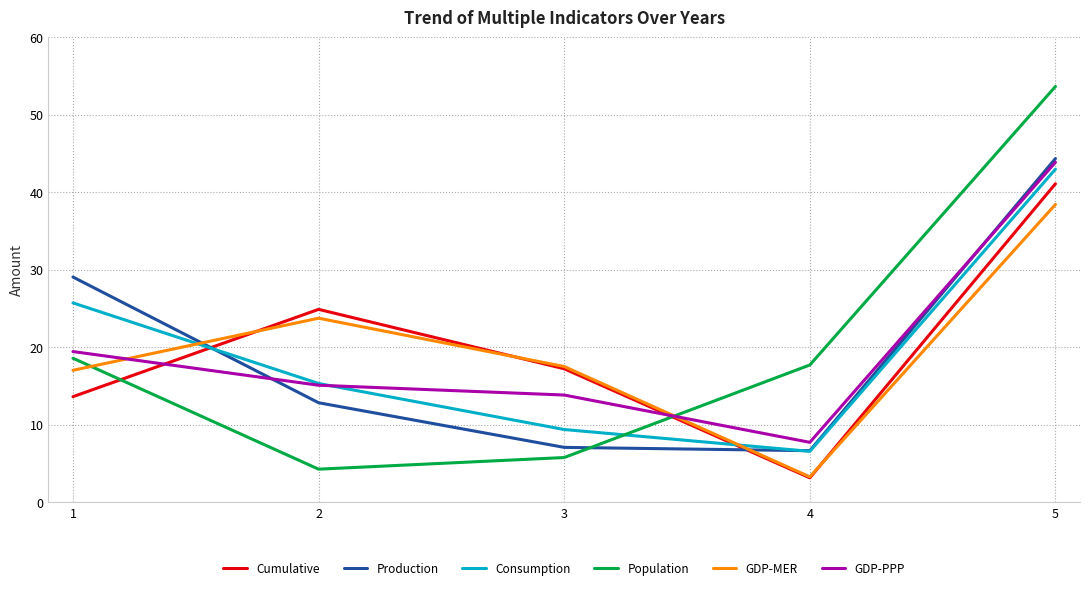

True or false: GDP-PPP has more than 0 points higher than both neighbors.

False